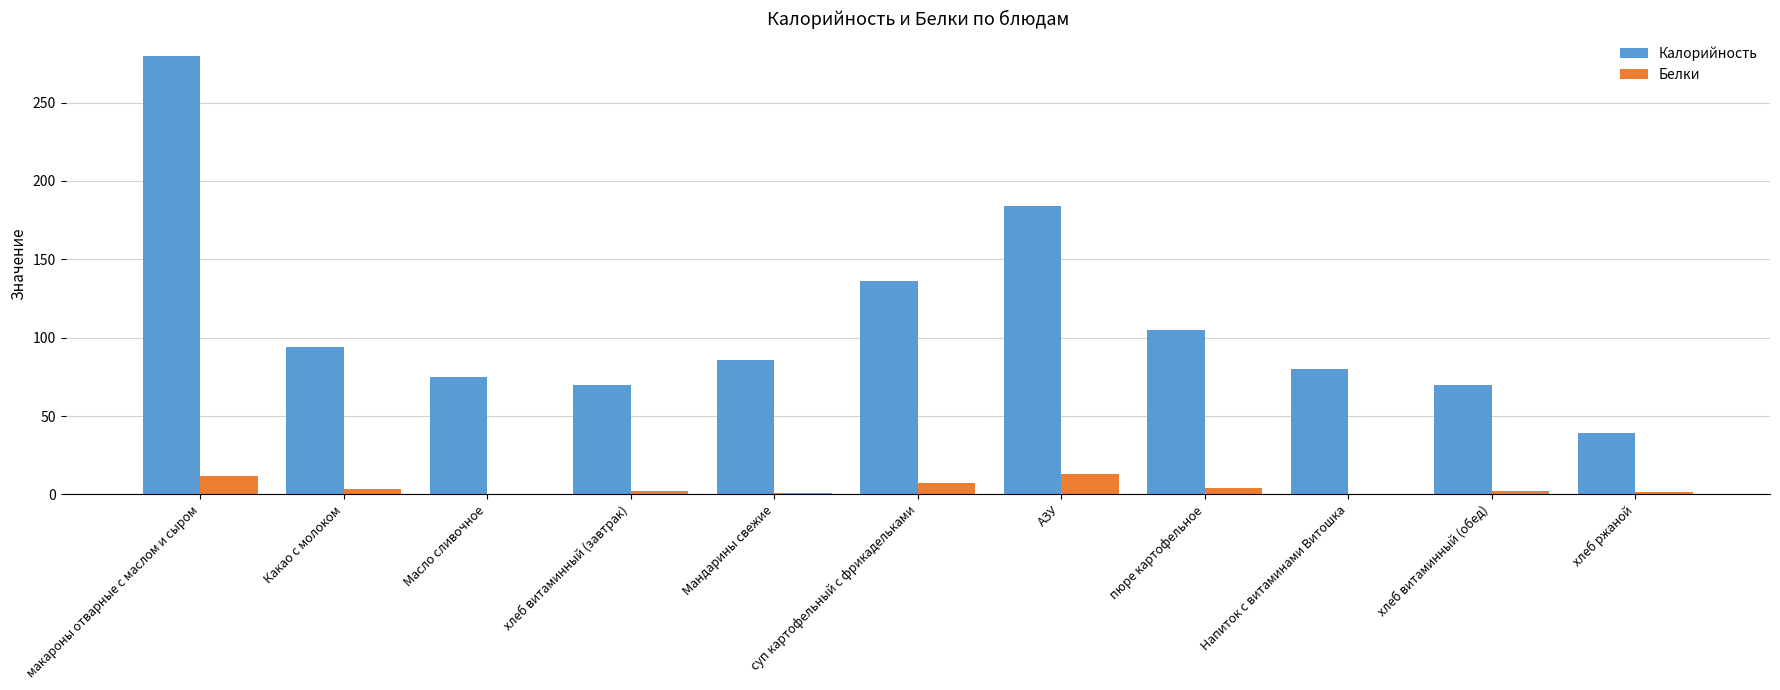

Are the bars grouped side by side (vs. stacked)?

Yes